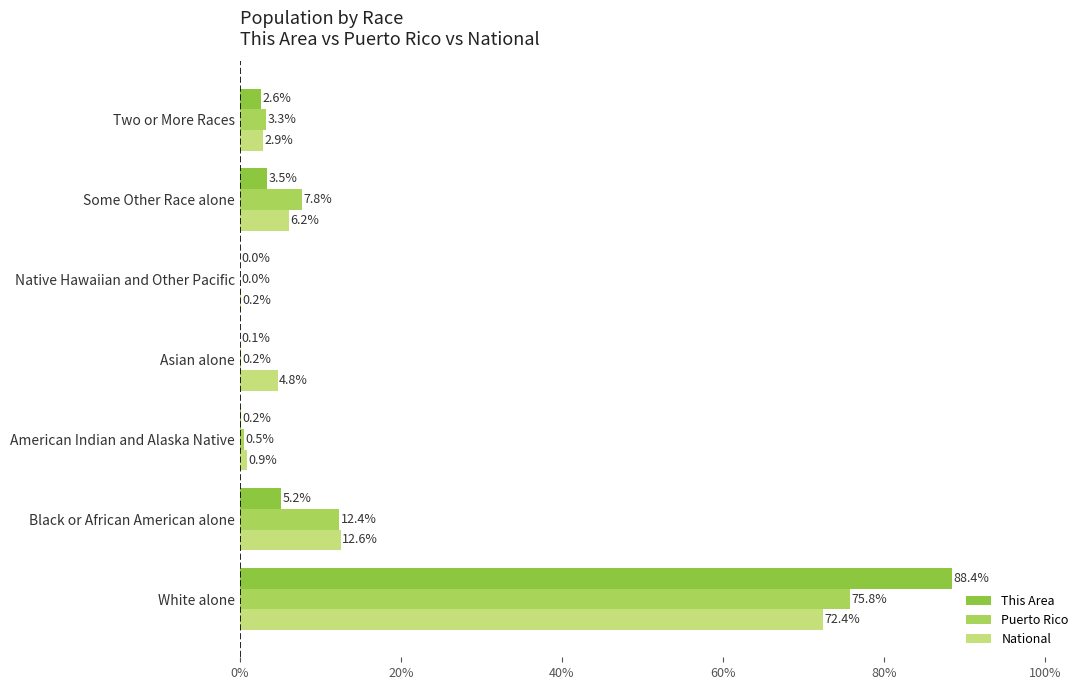

The value of National at Asian alone is 4.8. True or false?

True